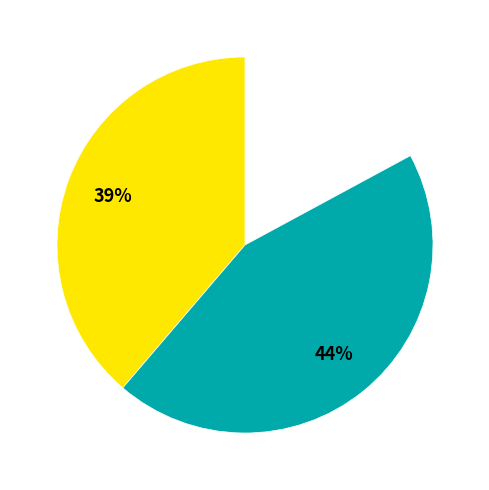

What is the total percentage of PRACTICE SESSION 2 and Other?

50.0%